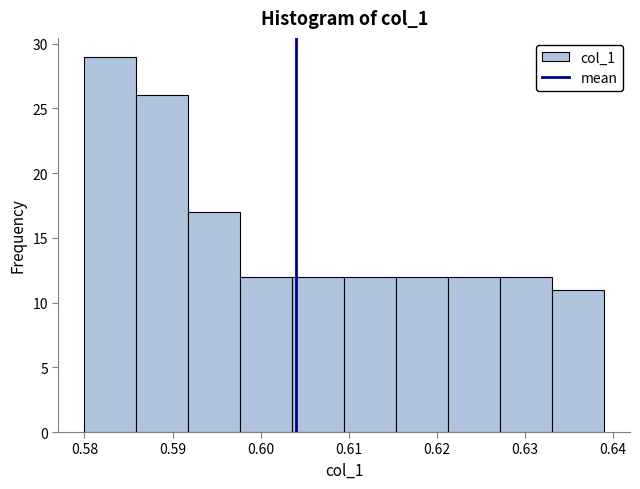

Reading left to right, list every bar in this chart as the range it spans on the x-axis followed by its height. Neither the bar edges nor the heights are printed on the chart, so give them approximately, as read against the axes.

0.580 to 0.586: 29
0.586 to 0.592: 26
0.592 to 0.598: 17
0.598 to 0.604: 12
0.604 to 0.610: 12
0.610 to 0.615: 12
0.615 to 0.621: 12
0.621 to 0.627: 12
0.627 to 0.633: 12
0.633 to 0.639: 11